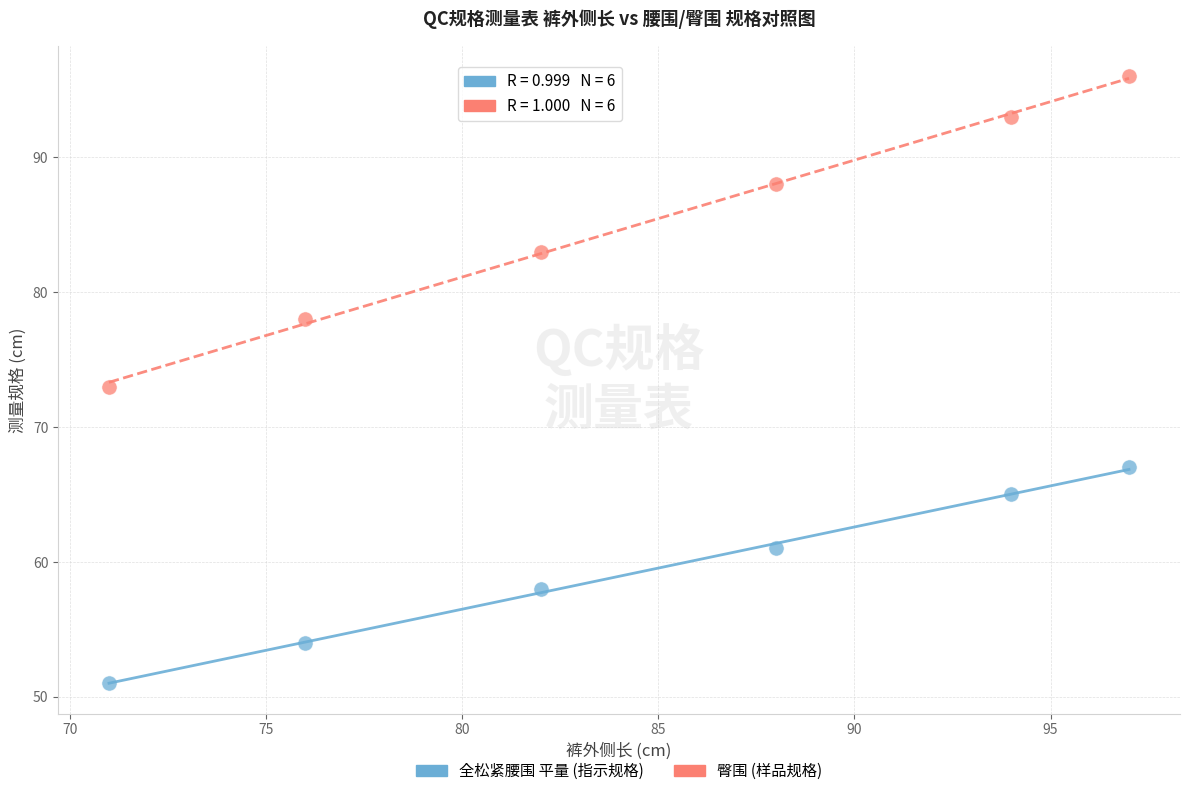

Which series has the widest spread of Y values?

臀围 (样品规格)